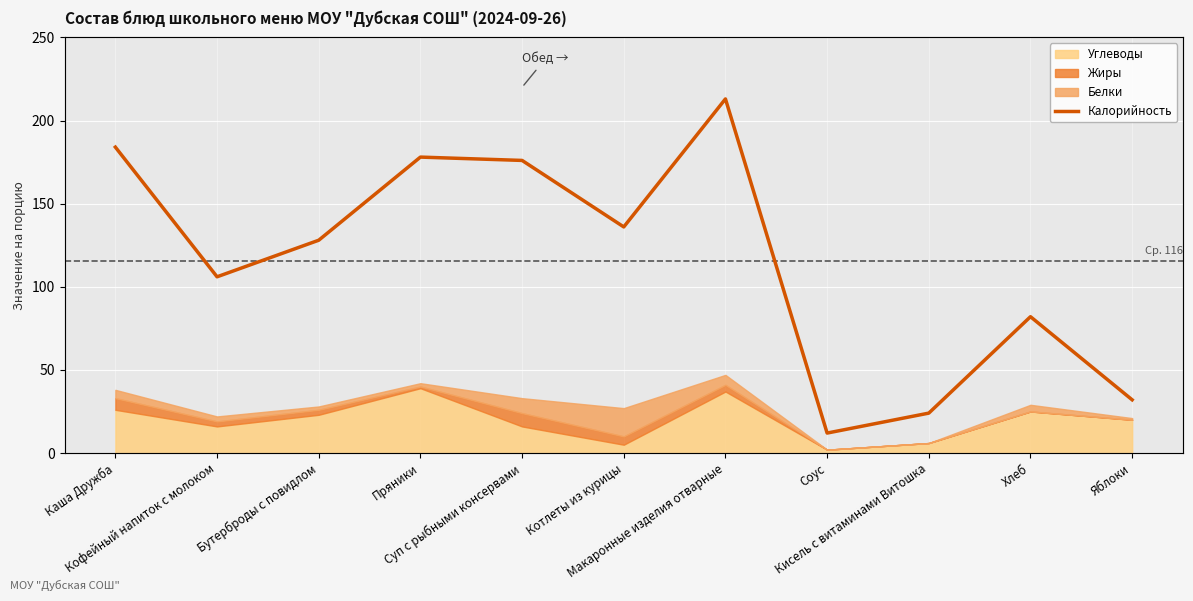

What is the label of the 7th point from the left?

Макаронные изделия отварные